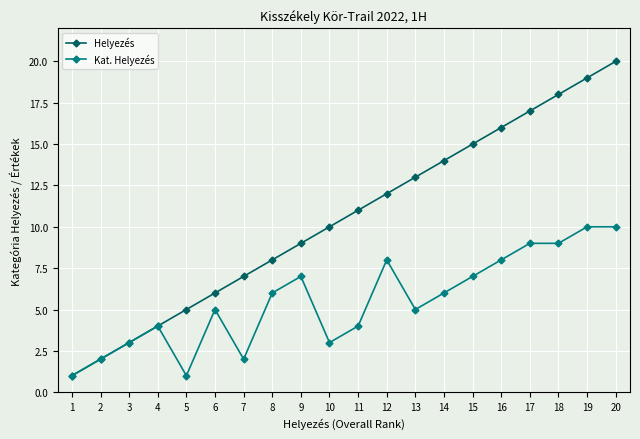

What are all the series names shown in the legend?

Helyezés, Kat. Helyezés